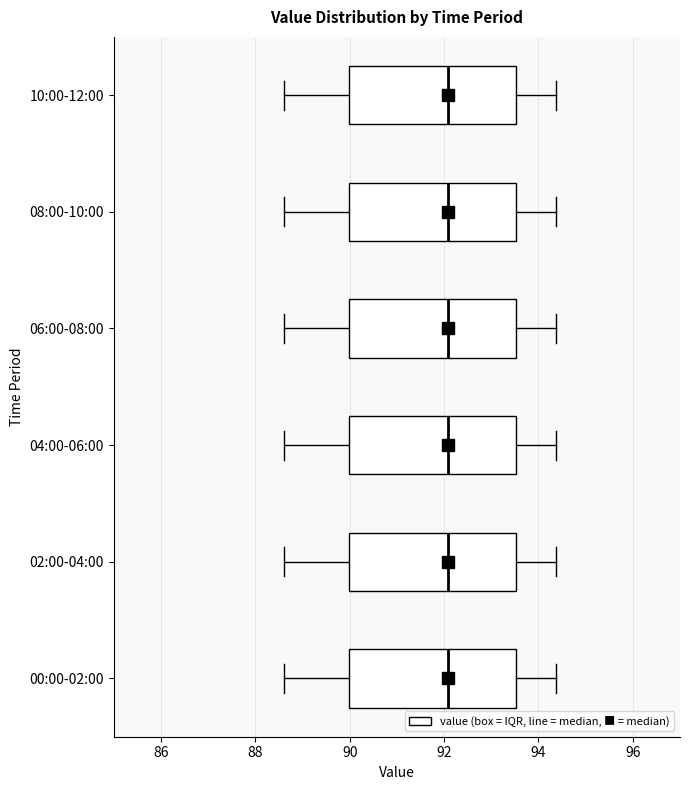

Reading bottom to top, read every box against the x-axis: the position of its median line, the range the box covers, and the ends of its whiskers. The values are not printed on the chart, so give them approximately, as read against the axis.

00:00-02:00: median 92.0, box 90.0 to 93.6, whiskers 88.6 to 94.4
02:00-04:00: median 92.0, box 90.0 to 93.6, whiskers 88.6 to 94.4
04:00-06:00: median 92.0, box 90.0 to 93.6, whiskers 88.6 to 94.4
06:00-08:00: median 92.0, box 90.0 to 93.6, whiskers 88.6 to 94.4
08:00-10:00: median 92.0, box 90.0 to 93.6, whiskers 88.6 to 94.4
10:00-12:00: median 92.0, box 90.0 to 93.6, whiskers 88.6 to 94.4